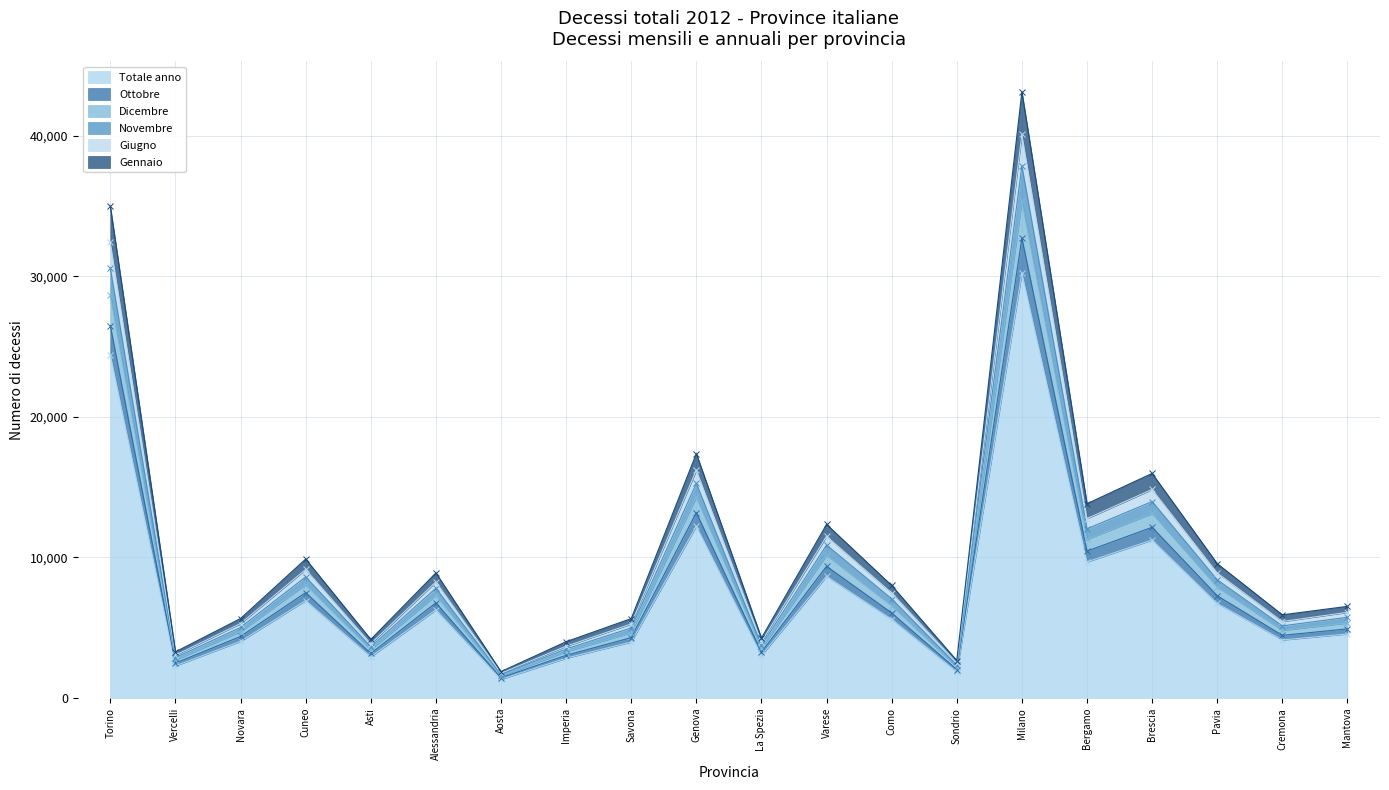

Reading left to right, extract all data points from this chart.

Totale anno: Torino=24426	Vercelli=2293	Novara=4039	Cuneo=6936	Asti=2942	Alessandria=6273	Aosta=1338	Imperia=2840	Savona=3990	Genova=12234	La Spezia=3035	Varese=8657	Como=5609	Sondrio=1875	Milano=30240	Bergamo=9686	Brescia=11243	Pavia=6732	Cremona=4135	Mantova=4565
Ottobre: Torino=28646	Vercelli=2713	Novara=4731	Cuneo=8076	Asti=3436	Alessandria=7304	Aosta=1559	Imperia=3306	Savona=4648	Genova=14291	La Spezia=3544	Varese=10159	Como=6581	Sondrio=2205	Milano=35325	Bergamo=11288	Brescia=13129	Pavia=7908	Cremona=4818	Mantova=5342
Dicembre: Torino=32410	Vercelli=3056	Novara=5302	Cuneo=9146	Asti=3869	Alessandria=8266	Aosta=1766	Imperia=3691	Savona=5274	Genova=16217	La Spezia=4003	Varese=11506	Como=7479	Sondrio=2509	Milano=40094	Bergamo=12765	Brescia=14838	Pavia=8899	Cremona=5447	Mantova=6101
Novembre: Torino=30572	Vercelli=2885	Novara=5028	Cuneo=8619	Asti=3652	Alessandria=7818	Aosta=1670	Imperia=3495	Savona=4987	Genova=15266	La Spezia=3758	Varese=10880	Como=7061	Sondrio=2352	Milano=37842	Bergamo=12041	Brescia=13979	Pavia=8414	Cremona=5137	Mantova=5746
Giugno: Torino=34974	Vercelli=3287	Novara=5659	Cuneo=9887	Asti=4172	Alessandria=8901	Aosta=1886	Imperia=4010	Savona=5654	Genova=17387	La Spezia=4269	Varese=12353	Como=8010	Sondrio=2672	Milano=43115	Bergamo=13825	Brescia=15977	Pavia=9562	Cremona=5922	Mantova=6523
Gennaio: Torino=26481	Vercelli=2495	Novara=4386	Cuneo=7497	Asti=3178	Alessandria=6777	Aosta=1445	Imperia=3045	Savona=4302	Genova=13188	La Spezia=3270	Varese=9372	Como=6056	Sondrio=2033	Milano=32712	Bergamo=10453	Brescia=12147	Pavia=7280	Cremona=4462	Mantova=4924